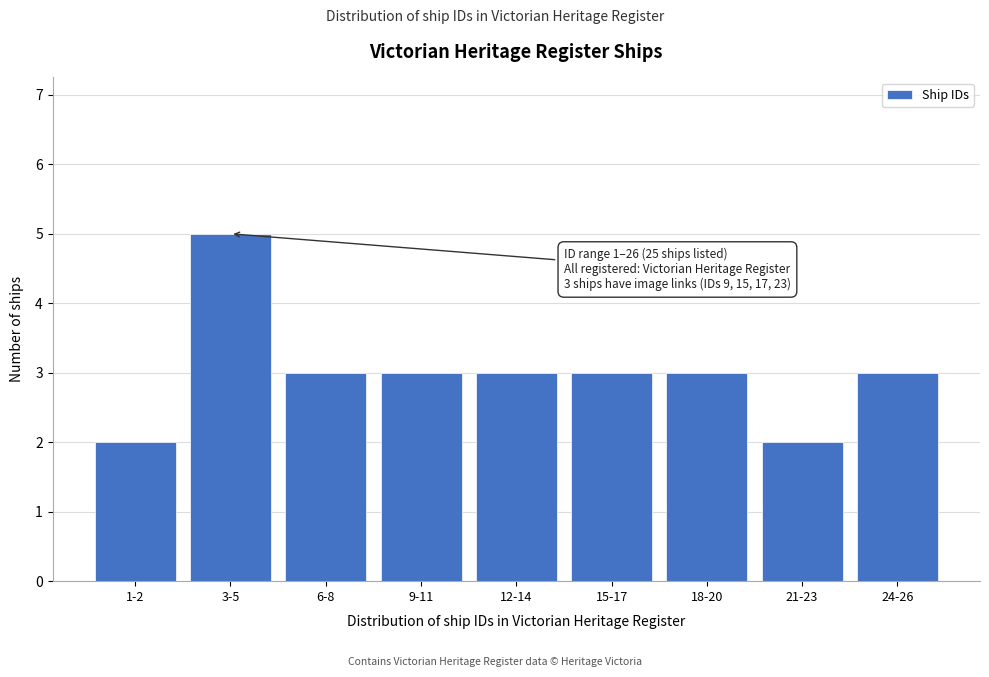

Reading right to left, list all the values displayed in this chart.

24-26=3	21-23=2	18-20=3	15-17=3	12-14=3	9-11=3	6-8=3	3-5=5	1-2=2